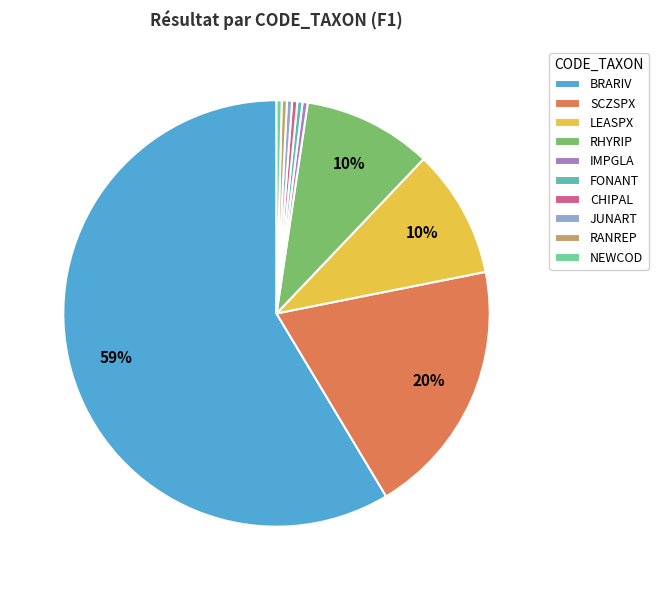

Rank the categories by value from highest to lowest.

BRARIV, SCZSPX, LEASPX, RHYRIP, IMPGLA, FONANT, CHIPAL, JUNART, RANREP, NEWCOD